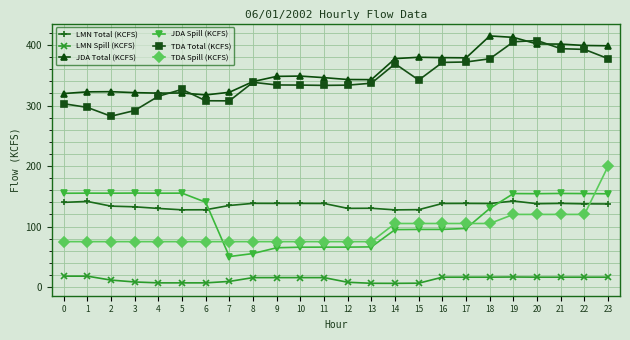

What is the difference between the highest and lowest values at 0?

302.0